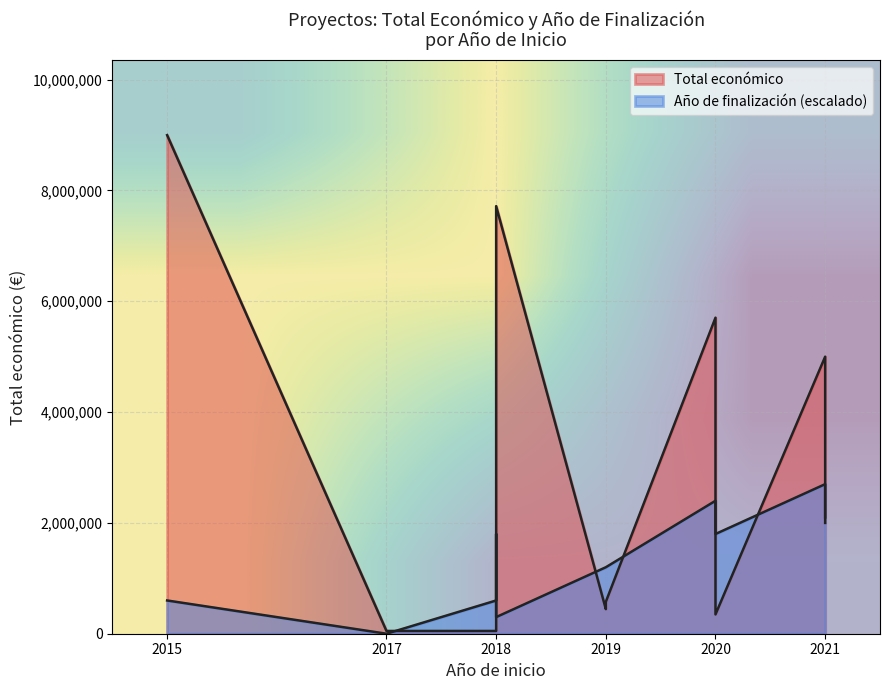

At which label is row_0 closest to 0?

2017